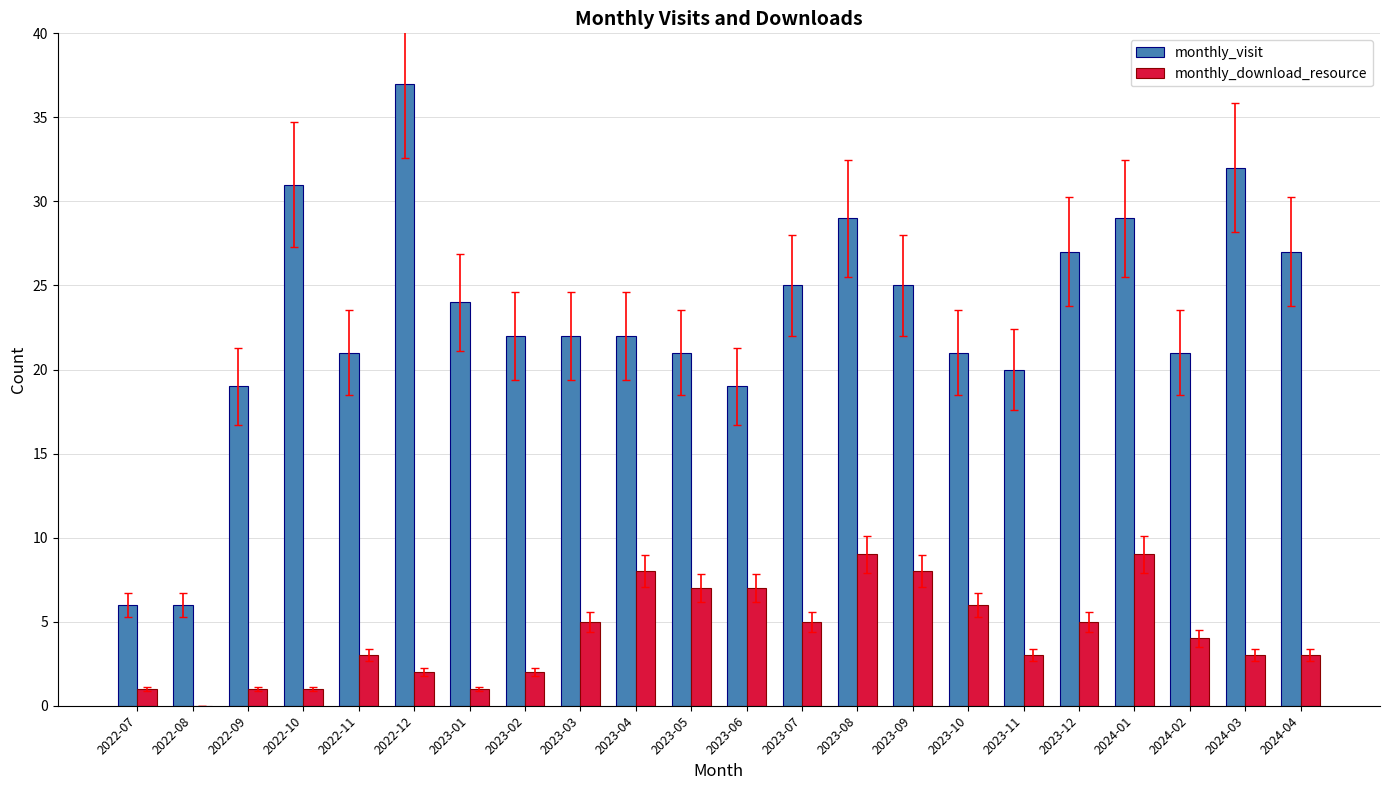

Is it true that monthly_visit equals 35 at 2023-09?

False